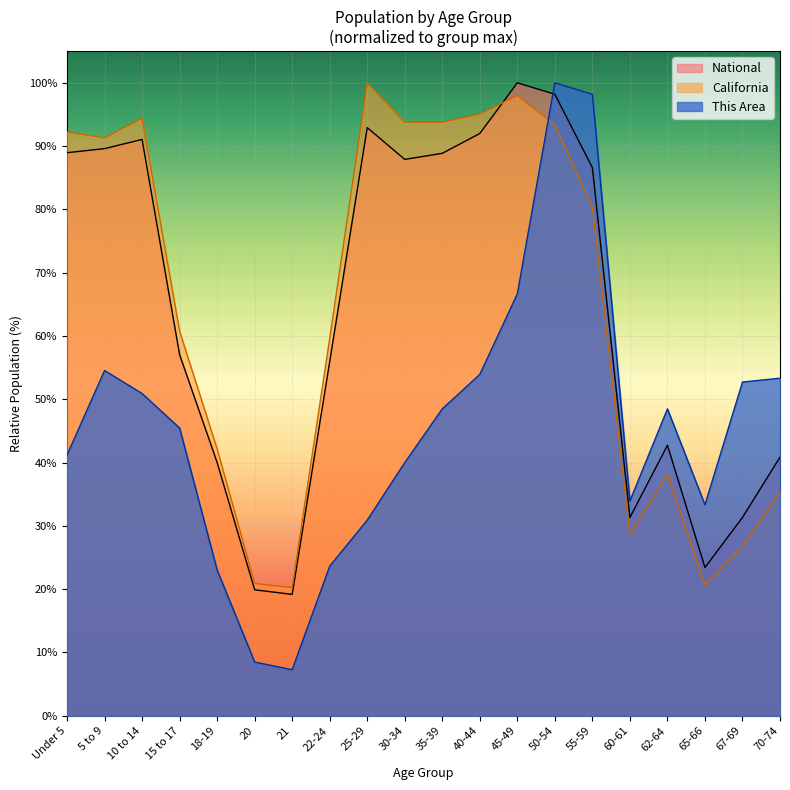

At 10 to 14, list the series in order from largest to smallest.

California, National, This Area